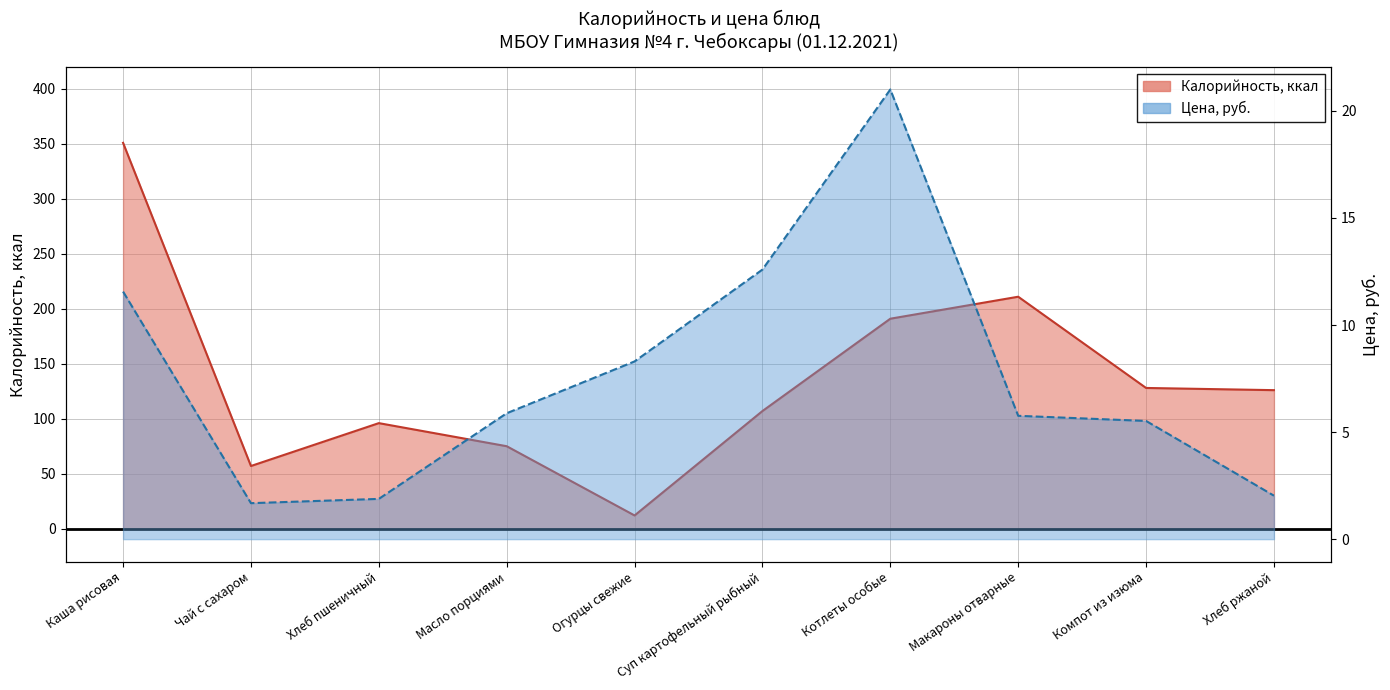

Is it true that Калорийность equals 75.0 at Масло порциями?

True